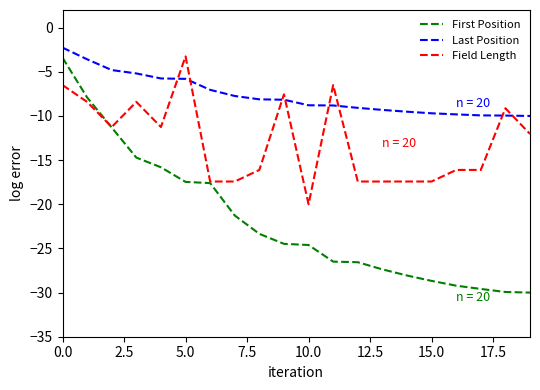

Which series has the largest total across all categories?

Last Position